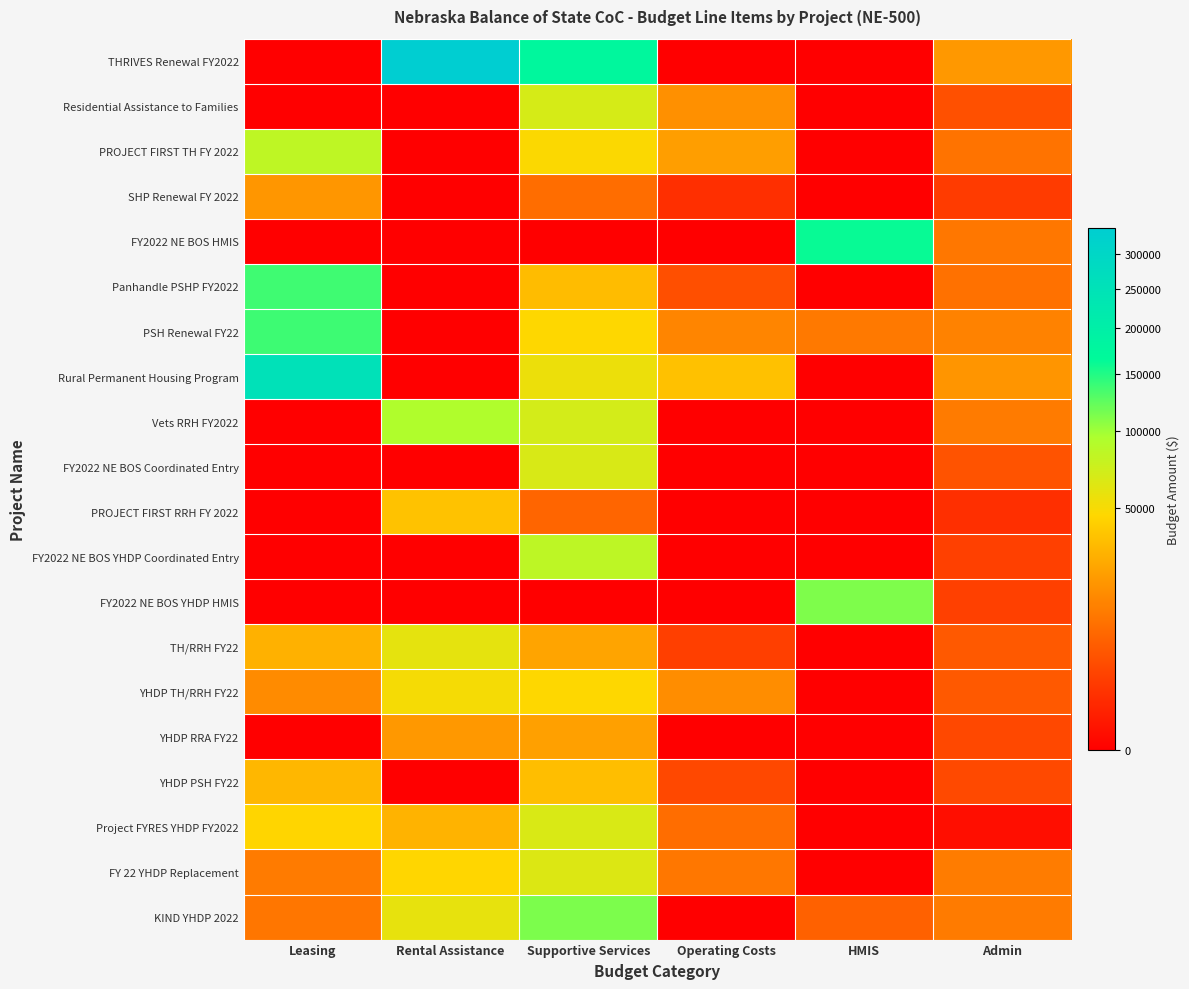

Which series has the largest range (max minus min)?

THRIVES Renewal FY2022